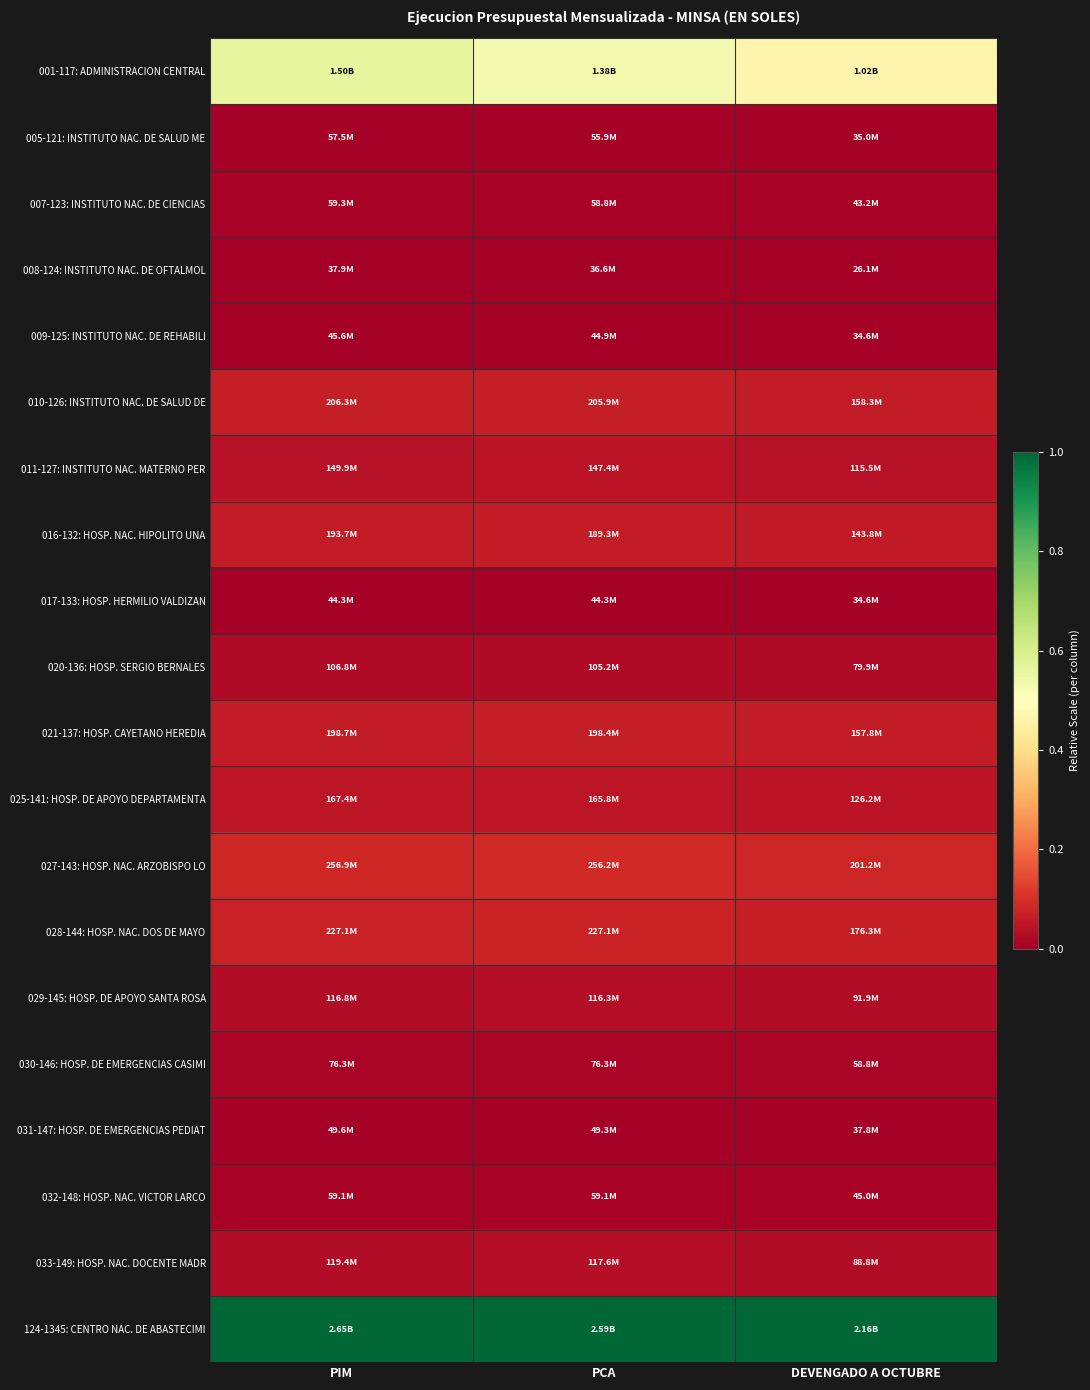

How many data points does each series have?

3